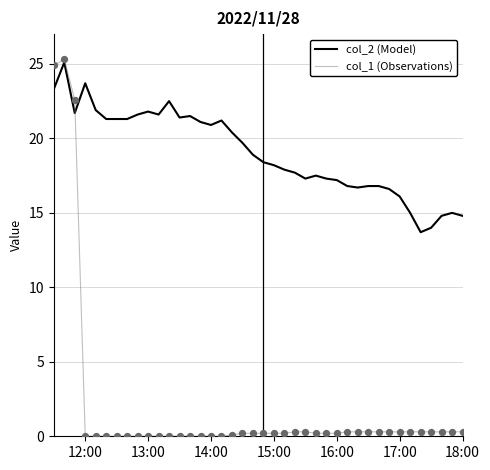

What is the greatest value displayed?

25.3